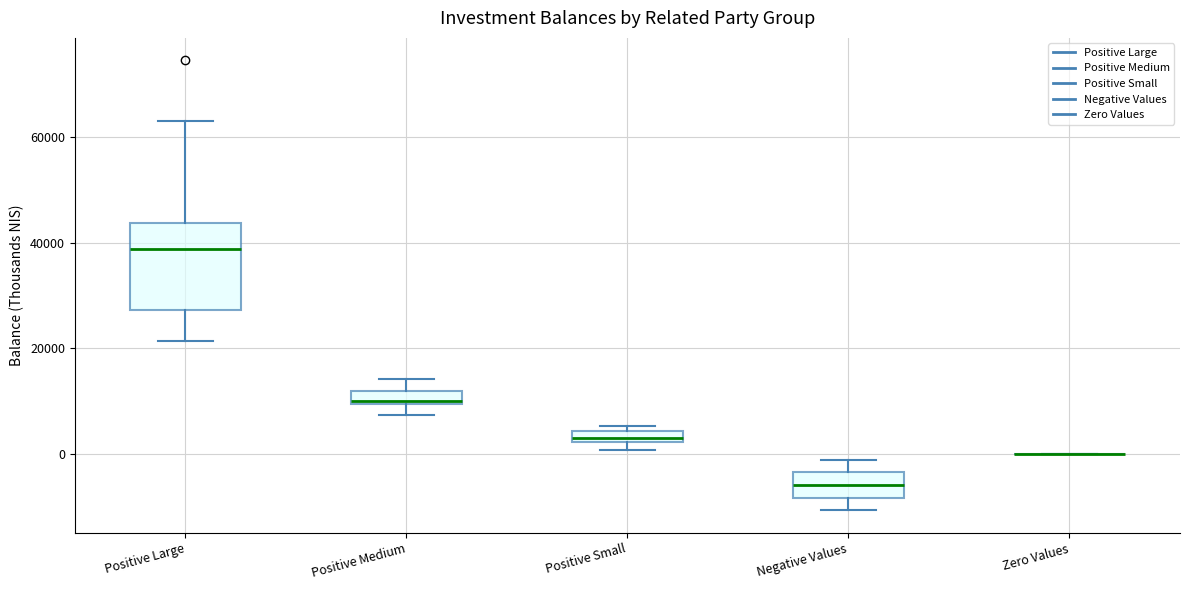

Comparing the boxes themselves (not the whiskers), which one is the tallest?

Positive Large